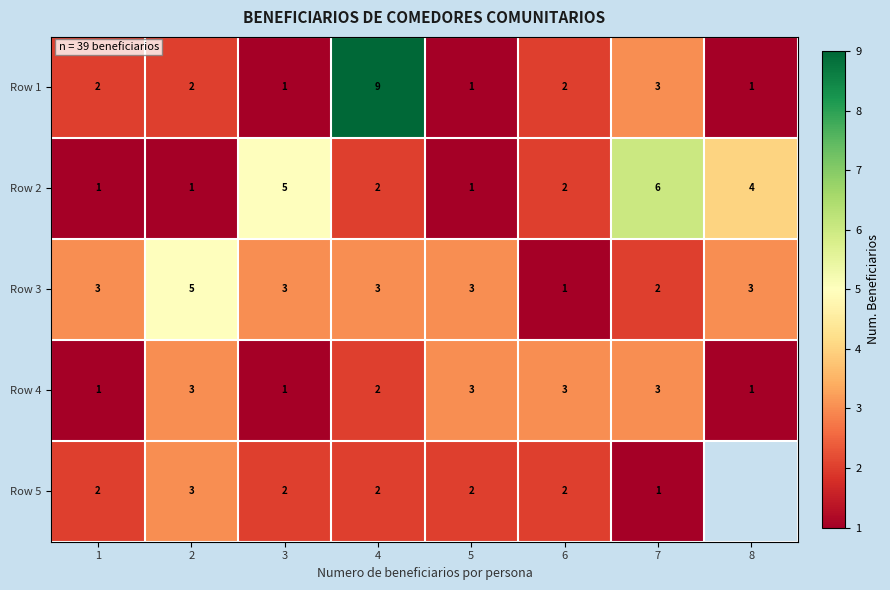

What is the highest value of the Row 2 series?

6